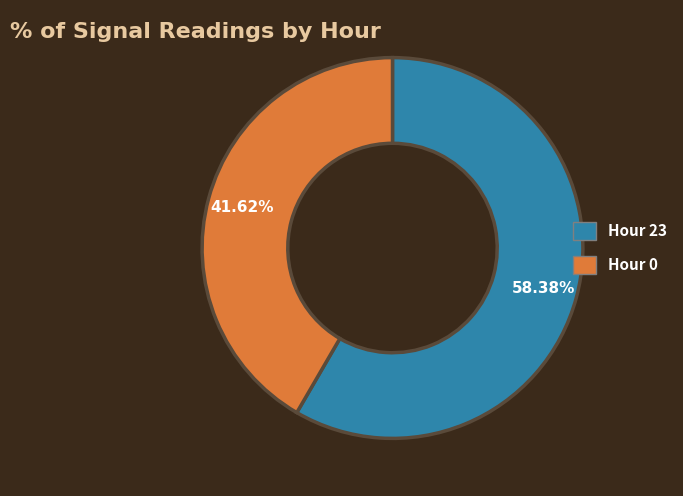

Does any single category account for the majority?

Yes